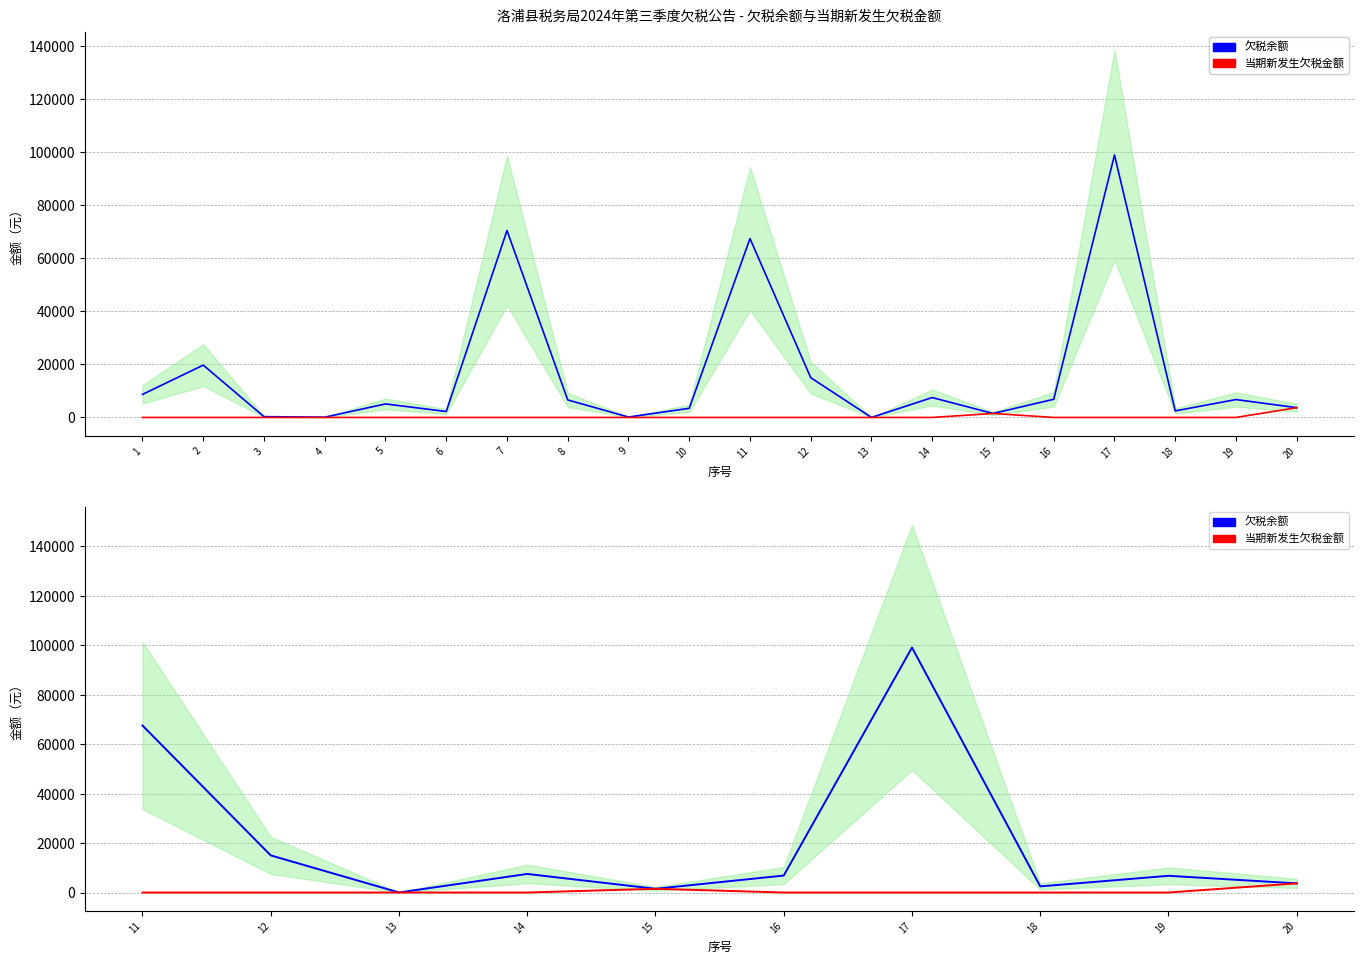

Where does the 欠税余额 series first go above 6850?

11